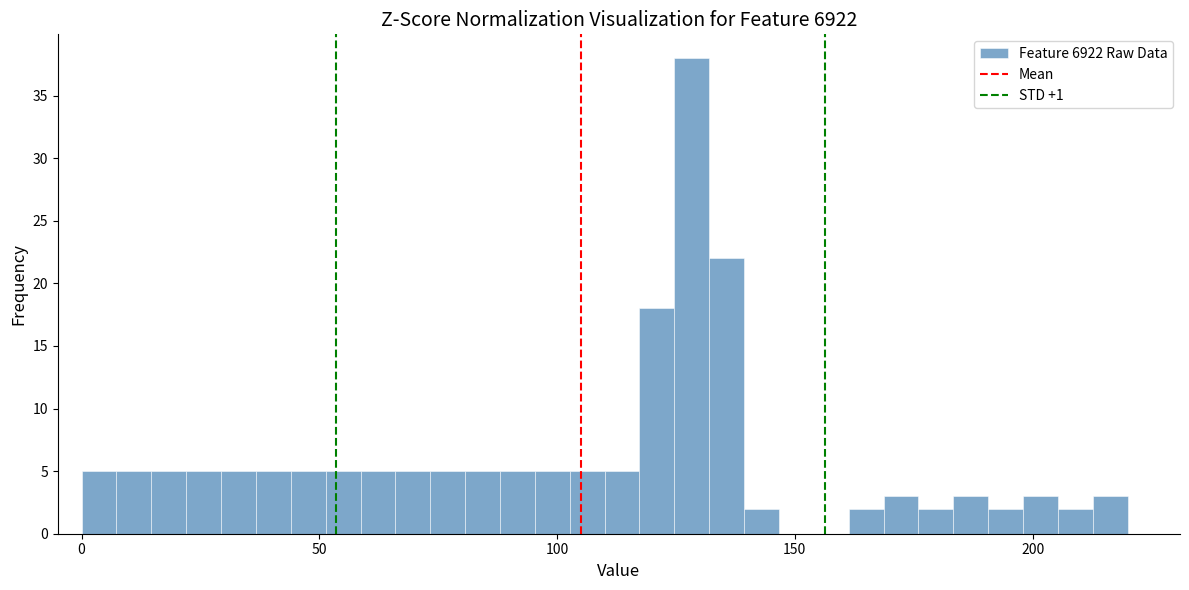

Read against the x-axis, roughly where is the centre of the tallest bar?

130